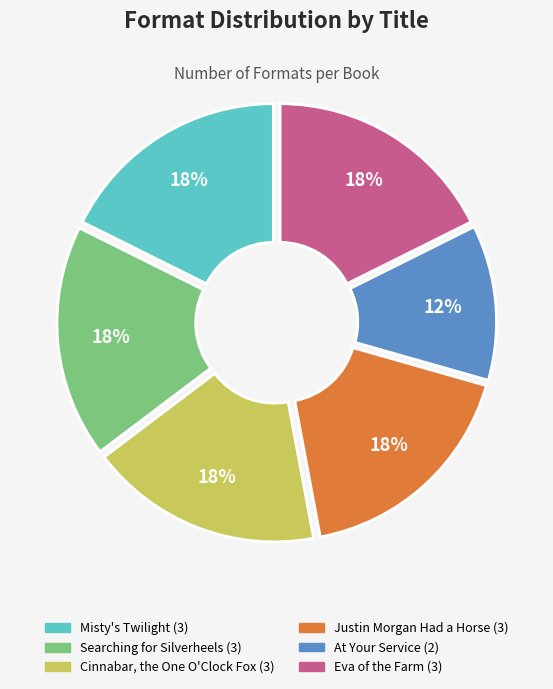

Is there any slice that represents more than half of the pie?

No